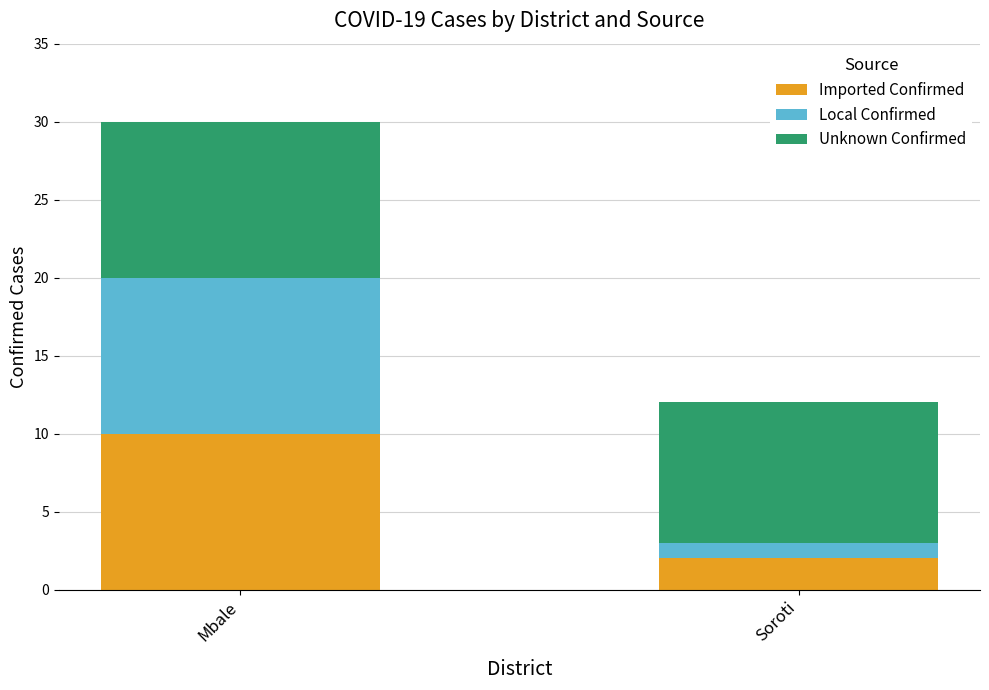

What are all the series names shown in the legend?

Imported Confirmed, Local Confirmed, Unknown Confirmed